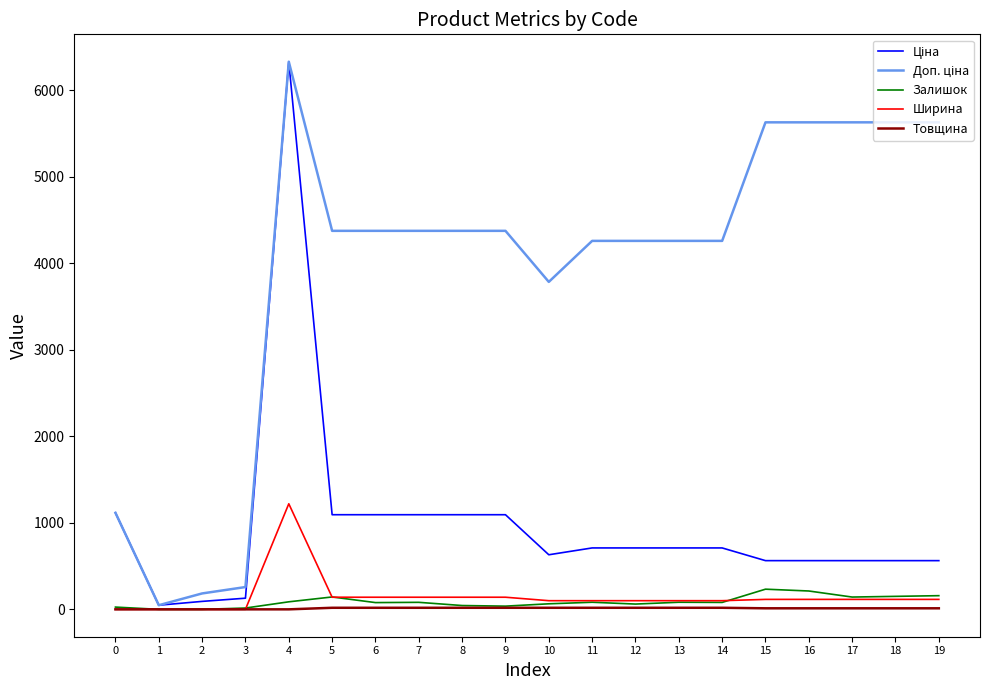

At which category is the sum across all series the highest?

4